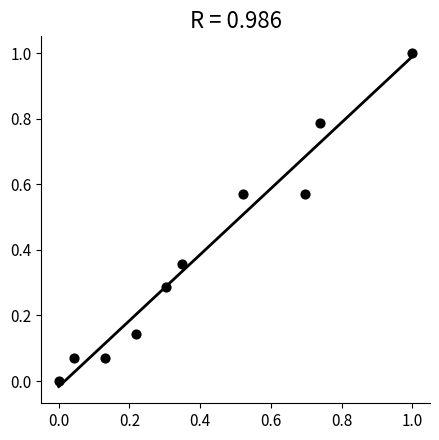

What is the range of Y values (max minus min)?

1.0